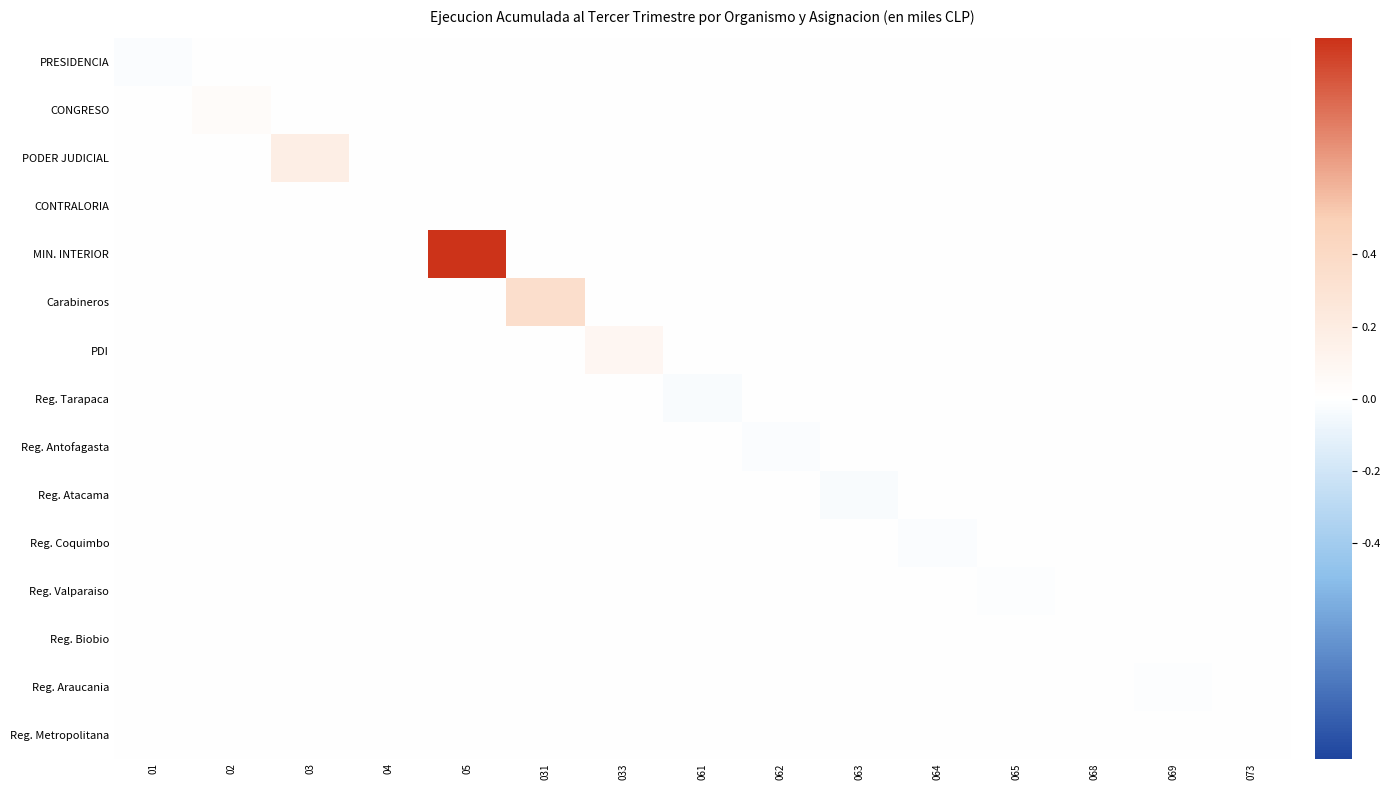

Reading left to right, transcribe all the data shown in this chart.

PRESIDENCIA: 01=-0.0	02=0.0	03=0.0	04=0.0	05=0.0	031=0.0	033=0.0	061=0.0	062=0.0	063=0.0	064=0.0	065=0.0	068=0.0	069=0.0	073=0.0
CONGRESO: 01=0.0	02=0.0	03=0.0	04=0.0	05=0.0	031=0.0	033=0.0	061=0.0	062=0.0	063=0.0	064=0.0	065=0.0	068=0.0	069=0.0	073=0.0
PODER JUDICIAL: 01=0.0	02=0.0	03=0.2	04=0.0	05=0.0	031=0.0	033=0.0	061=0.0	062=0.0	063=0.0	064=0.0	065=0.0	068=0.0	069=0.0	073=0.0
CONTRALORIA: 01=0.0	02=0.0	03=0.0	04=0.0	05=0.0	031=0.0	033=0.0	061=0.0	062=0.0	063=0.0	064=0.0	065=0.0	068=0.0	069=0.0	073=0.0
MIN. INTERIOR: 01=0.0	02=0.0	03=0.0	04=0.0	05=1.0	031=0.0	033=0.0	061=0.0	062=0.0	063=0.0	064=0.0	065=0.0	068=0.0	069=0.0	073=0.0
Carabineros: 01=0.0	02=0.0	03=0.0	04=0.0	05=0.0	031=0.4	033=0.0	061=0.0	062=0.0	063=0.0	064=0.0	065=0.0	068=0.0	069=0.0	073=0.0
PDI: 01=0.0	02=0.0	03=0.0	04=0.0	05=0.0	031=0.0	033=0.1	061=0.0	062=0.0	063=0.0	064=0.0	065=0.0	068=0.0	069=0.0	073=0.0
Reg. Tarapaca: 01=0.0	02=0.0	03=0.0	04=0.0	05=0.0	031=0.0	033=0.0	061=-0.0	062=0.0	063=0.0	064=0.0	065=0.0	068=0.0	069=0.0	073=0.0
Reg. Antofagasta: 01=0.0	02=0.0	03=0.0	04=0.0	05=0.0	031=0.0	033=0.0	061=0.0	062=-0.0	063=0.0	064=0.0	065=0.0	068=0.0	069=0.0	073=0.0
Reg. Atacama: 01=0.0	02=0.0	03=0.0	04=0.0	05=0.0	031=0.0	033=0.0	061=0.0	062=0.0	063=-0.0	064=0.0	065=0.0	068=0.0	069=0.0	073=0.0
Reg. Coquimbo: 01=0.0	02=0.0	03=0.0	04=0.0	05=0.0	031=0.0	033=0.0	061=0.0	062=0.0	063=0.0	064=-0.0	065=0.0	068=0.0	069=0.0	073=0.0
Reg. Valparaiso: 01=0.0	02=0.0	03=0.0	04=0.0	05=0.0	031=0.0	033=0.0	061=0.0	062=0.0	063=0.0	064=0.0	065=-0.0	068=0.0	069=0.0	073=0.0
Reg. Biobio: 01=0.0	02=0.0	03=0.0	04=0.0	05=0.0	031=0.0	033=0.0	061=0.0	062=0.0	063=0.0	064=0.0	065=0.0	068=0.0	069=0.0	073=0.0
Reg. Araucania: 01=0.0	02=0.0	03=0.0	04=0.0	05=0.0	031=0.0	033=0.0	061=0.0	062=0.0	063=0.0	064=0.0	065=0.0	068=0.0	069=-0.0	073=0.0
Reg. Metropolitana: 01=0.0	02=0.0	03=0.0	04=0.0	05=0.0	031=0.0	033=0.0	061=0.0	062=0.0	063=0.0	064=0.0	065=0.0	068=0.0	069=0.0	073=0.0